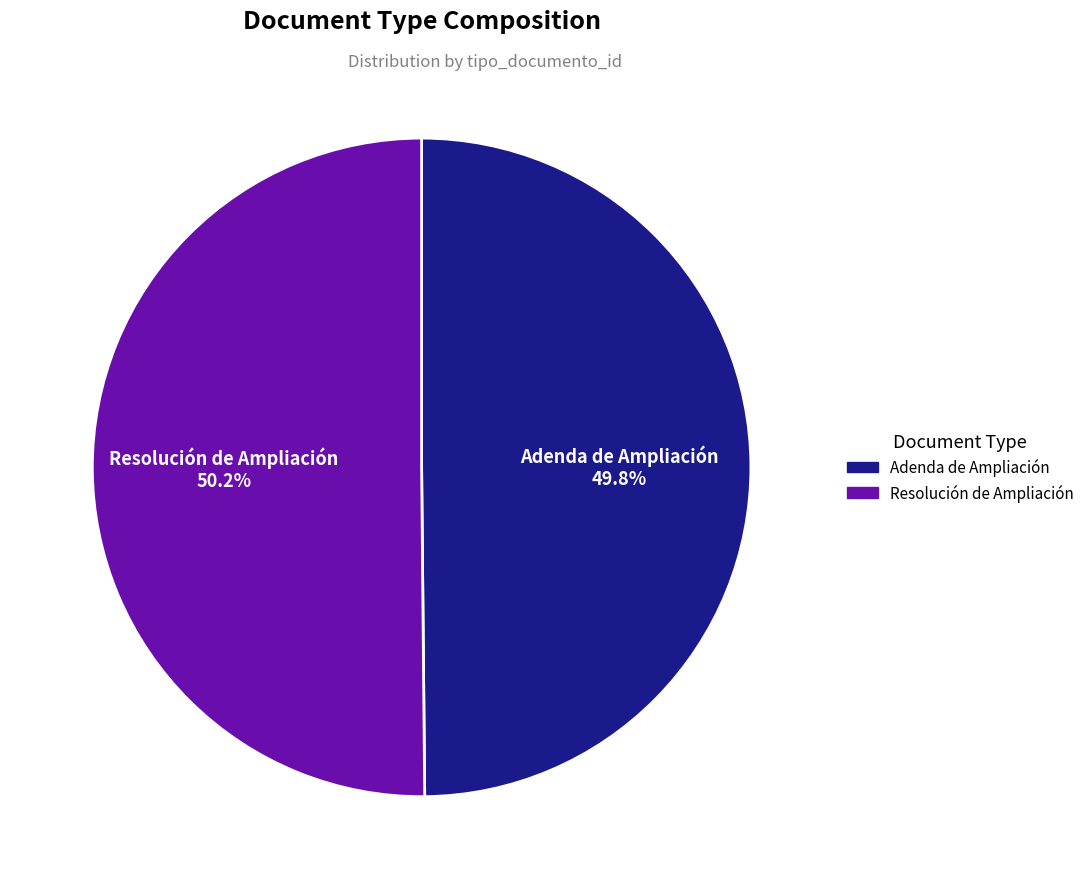

How much of the chart is everything except Resolución de Ampliación?

49.8%